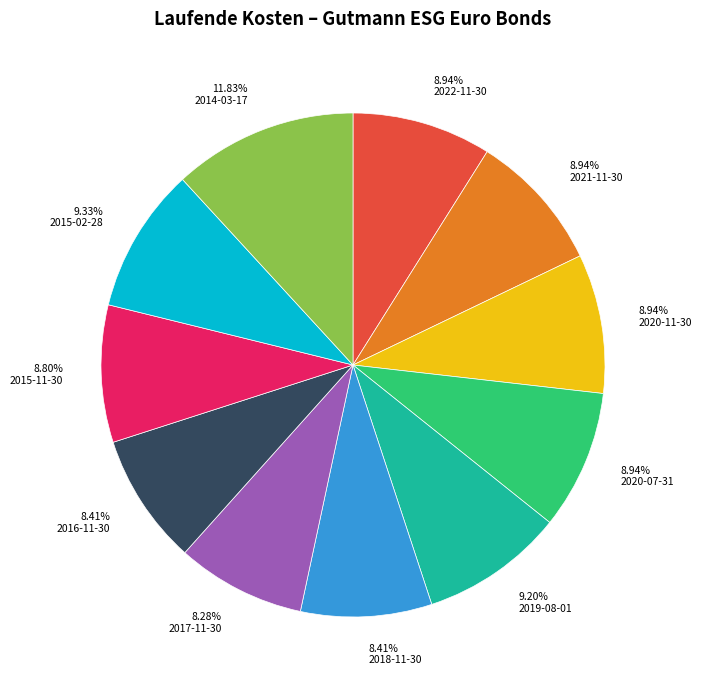

Is there a majority slice in this chart?

No